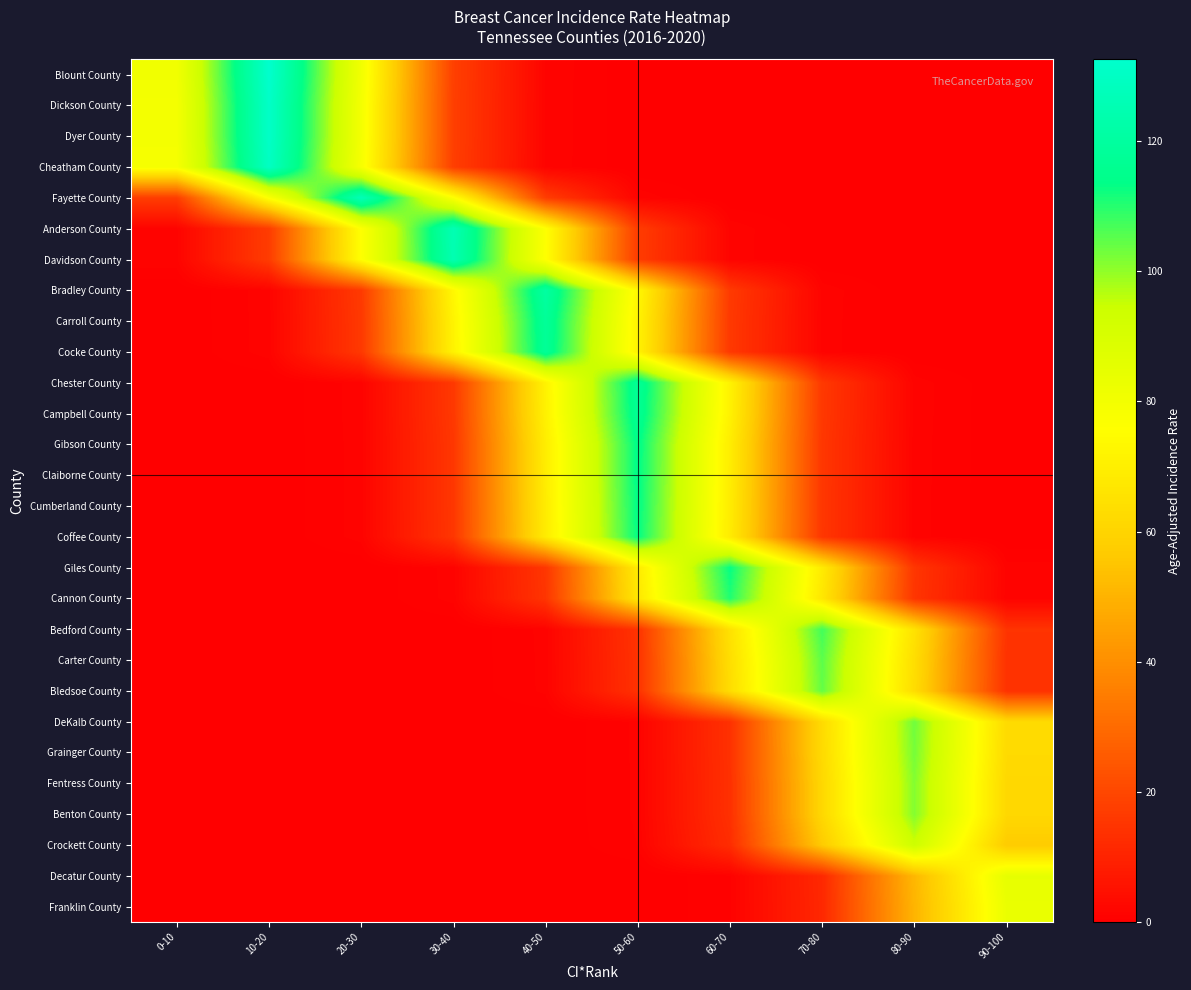

Reading left to right, transcribe all the data shown in this chart.

Franklin County: 0-10=0.0	10-20=0.0	20-30=0.0	30-40=0.0	40-50=0.0	50-60=0.0	60-70=0.9	70-80=11.2	80-90=50.4	90-100=83.1
Decatur County: 0-10=0.0	10-20=0.0	20-30=0.0	30-40=0.0	40-50=0.0	50-60=0.0	60-70=0.9	70-80=11.4	80-90=51.3	90-100=84.6
Crockett County: 0-10=0.0	10-20=0.0	20-30=0.0	30-40=0.0	40-50=0.0	50-60=1.0	60-70=12.7	70-80=56.9	80-90=93.8	90-100=56.9
Benton County: 0-10=0.0	10-20=0.0	20-30=0.0	30-40=0.0	40-50=0.0	50-60=1.1	60-70=13.7	70-80=61.4	80-90=101.3	90-100=61.4
Fentress County: 0-10=0.0	10-20=0.0	20-30=0.0	30-40=0.0	40-50=0.0	50-60=1.1	60-70=13.7	70-80=61.4	80-90=101.3	90-100=61.4
Grainger County: 0-10=0.0	10-20=0.0	20-30=0.0	30-40=0.0	40-50=0.0	50-60=1.1	60-70=13.9	70-80=62.2	80-90=102.6	90-100=62.2
DeKalb County: 0-10=0.0	10-20=0.0	20-30=0.0	30-40=0.0	40-50=0.0	50-60=1.1	60-70=14.0	70-80=62.5	80-90=103.1	90-100=62.5
Bledsoe County: 0-10=0.0	10-20=0.0	20-30=0.0	30-40=0.0	40-50=1.2	50-60=14.1	60-70=63.2	70-80=104.2	80-90=63.2	90-100=14.1
Carter County: 0-10=0.0	10-20=0.0	20-30=0.0	30-40=0.0	40-50=1.2	50-60=14.2	60-70=63.7	70-80=105.0	80-90=63.7	90-100=14.2
Bedford County: 0-10=0.0	10-20=0.0	20-30=0.0	30-40=0.0	40-50=1.2	50-60=14.5	60-70=65.1	70-80=107.4	80-90=65.1	90-100=14.5
Cannon County: 0-10=0.0	10-20=0.0	20-30=0.0	30-40=1.2	40-50=15.0	50-60=67.0	60-70=110.5	70-80=67.0	80-90=15.0	90-100=1.2
Giles County: 0-10=0.0	10-20=0.0	20-30=0.0	30-40=1.3	40-50=15.3	50-60=68.5	60-70=112.9	70-80=68.5	80-90=15.3	90-100=1.3
Coffee County: 0-10=0.0	10-20=0.0	20-30=1.3	30-40=15.3	40-50=68.7	50-60=113.3	60-70=68.7	70-80=15.3	80-90=1.3	90-100=0.0
Cumberland County: 0-10=0.0	10-20=0.0	20-30=1.3	30-40=15.4	40-50=69.0	50-60=113.7	60-70=69.0	70-80=15.4	80-90=1.3	90-100=0.0
Claiborne County: 0-10=0.0	10-20=0.0	20-30=1.3	30-40=15.4	40-50=69.2	50-60=114.1	60-70=69.2	70-80=15.4	80-90=1.3	90-100=0.0
Gibson County: 0-10=0.0	10-20=0.0	20-30=1.3	30-40=15.5	40-50=69.3	50-60=114.2	60-70=69.3	70-80=15.5	80-90=1.3	90-100=0.0
Campbell County: 0-10=0.0	10-20=0.0	20-30=1.3	30-40=15.8	40-50=70.9	50-60=116.9	60-70=70.9	70-80=15.8	80-90=1.3	90-100=0.0
Chester County: 0-10=0.0	10-20=0.0	20-30=1.3	30-40=15.9	40-50=71.3	50-60=117.5	60-70=71.3	70-80=15.9	80-90=1.3	90-100=0.0
Cocke County: 0-10=0.0	10-20=1.3	20-30=15.9	30-40=71.4	40-50=117.7	50-60=71.4	60-70=15.9	70-80=1.3	80-90=0.0	90-100=0.0
Carroll County: 0-10=0.0	10-20=1.3	20-30=16.0	30-40=71.7	40-50=118.2	50-60=71.7	60-70=16.0	70-80=1.3	80-90=0.0	90-100=0.0
Bradley County: 0-10=0.0	10-20=1.3	20-30=16.3	30-40=73.1	40-50=120.6	50-60=73.1	60-70=16.3	70-80=1.3	80-90=0.0	90-100=0.0
Davidson County: 0-10=1.4	10-20=16.9	20-30=75.9	30-40=125.2	40-50=75.9	50-60=16.9	60-70=1.4	70-80=0.0	80-90=0.0	90-100=0.0
Anderson County: 0-10=1.4	10-20=17.0	20-30=76.2	30-40=125.7	40-50=76.2	50-60=17.0	60-70=1.4	70-80=0.0	80-90=0.0	90-100=0.0
Fayette County: 0-10=17.2	10-20=76.9	20-30=126.8	30-40=76.9	40-50=17.2	50-60=1.4	60-70=0.0	70-80=0.0	80-90=0.0	90-100=0.0
Cheatham County: 0-10=78.7	10-20=129.8	20-30=78.7	30-40=17.6	40-50=1.4	50-60=0.0	60-70=0.0	70-80=0.0	80-90=0.0	90-100=0.0
Dyer County: 0-10=79.5	10-20=131.1	20-30=79.5	30-40=17.7	40-50=1.5	50-60=0.0	60-70=0.0	70-80=0.0	80-90=0.0	90-100=0.0
Dickson County: 0-10=79.6	10-20=131.2	20-30=79.6	30-40=17.8	40-50=1.5	50-60=0.0	60-70=0.0	70-80=0.0	80-90=0.0	90-100=0.0
Blount County: 0-10=80.4	10-20=132.6	20-30=80.4	30-40=17.9	40-50=1.5	50-60=0.0	60-70=0.0	70-80=0.0	80-90=0.0	90-100=0.0